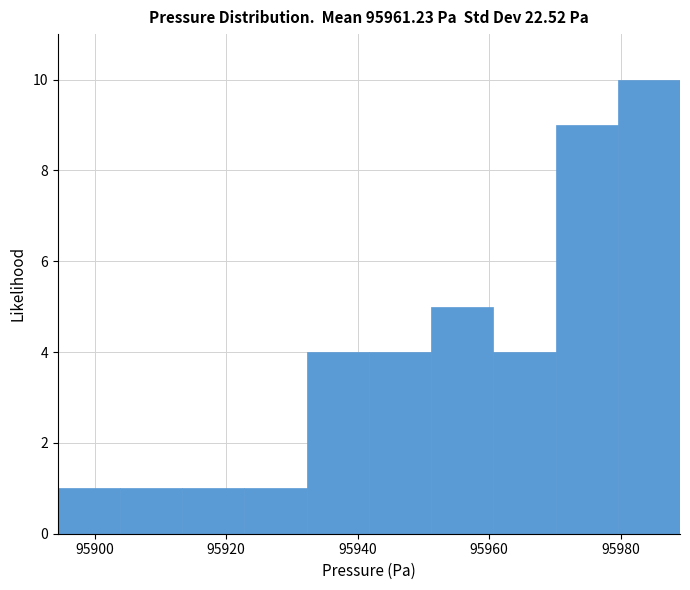

What is the height of the bar covering 95914 to 95922 on the x-axis? Neither the bar edges nor the heights are printed on the chart, so give them approximately, as read against the axes.

1